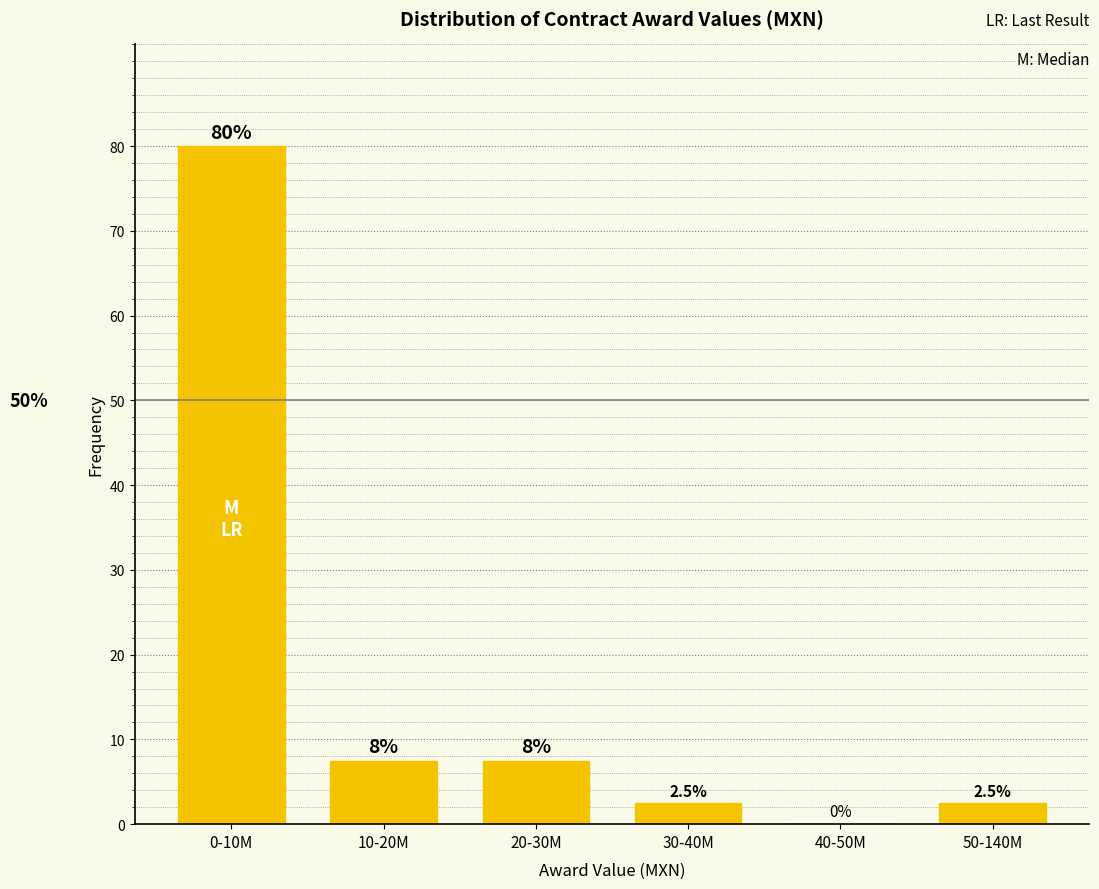

Reading right to left, list all the values displayed in this chart.

50-140M=2.5	40-50M=0.0	30-40M=2.5	20-30M=7.5	10-20M=7.5	0-10M=80.0